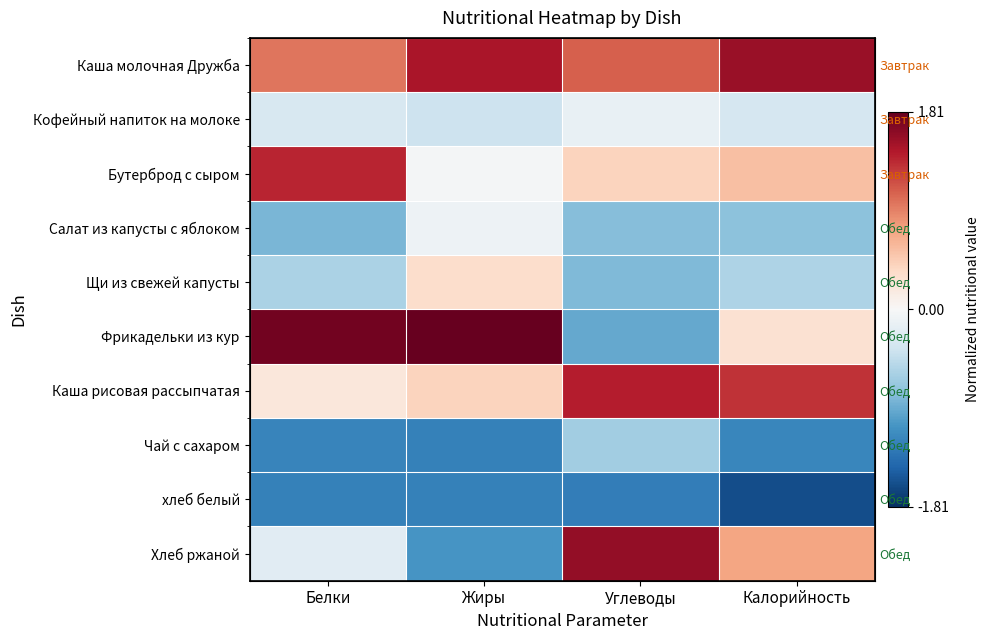

What is the spread (max minus min) of values at Калорийность?

3.2